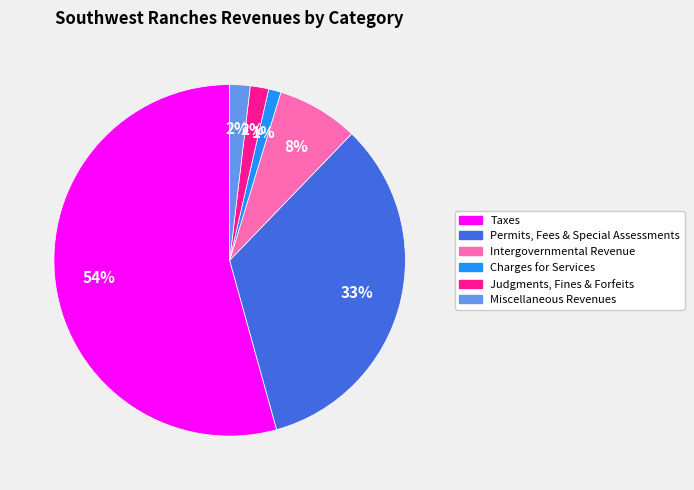

Which slice is the smallest?

Charges for Services